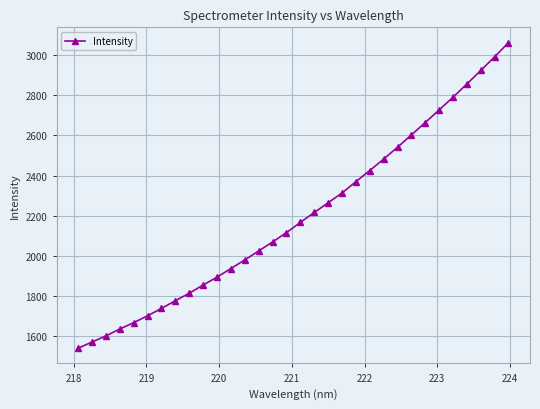

What is the value of the 14th point from the left?

2025.0